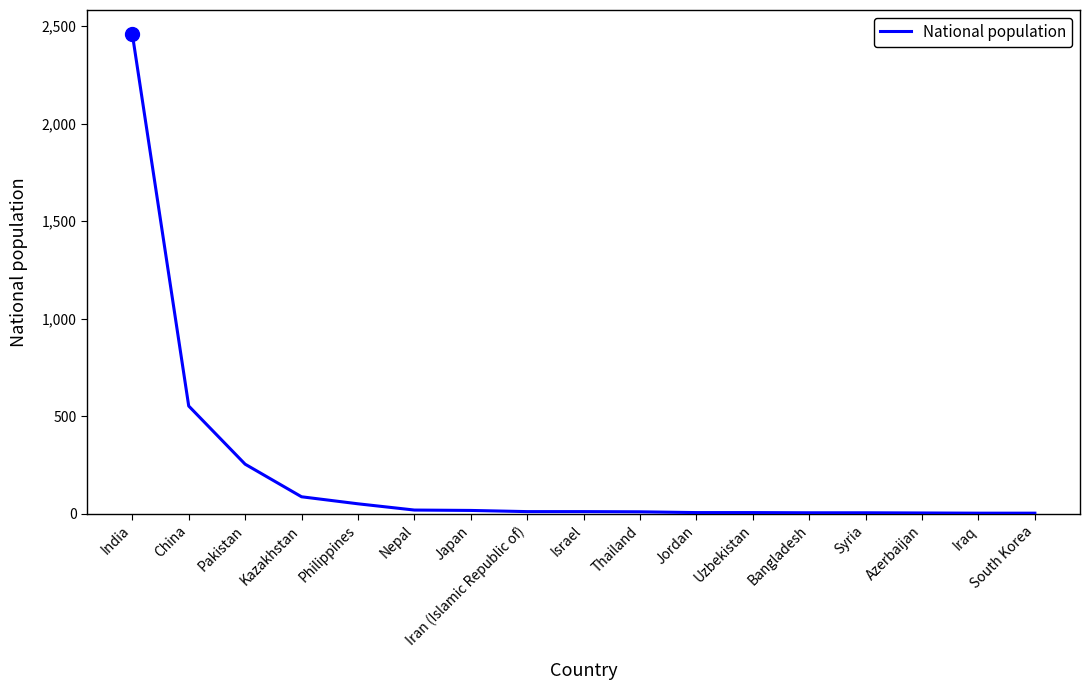

What is the greatest value displayed?

2459